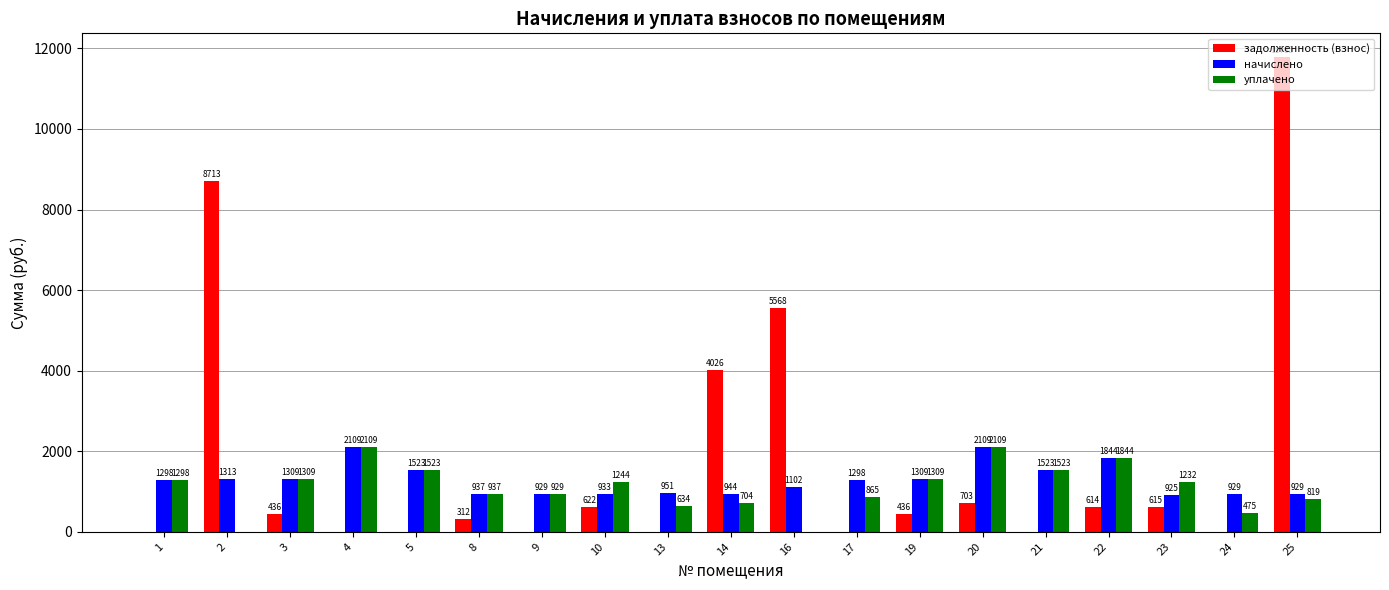

At which category does the chart reach its peak across all series?

25